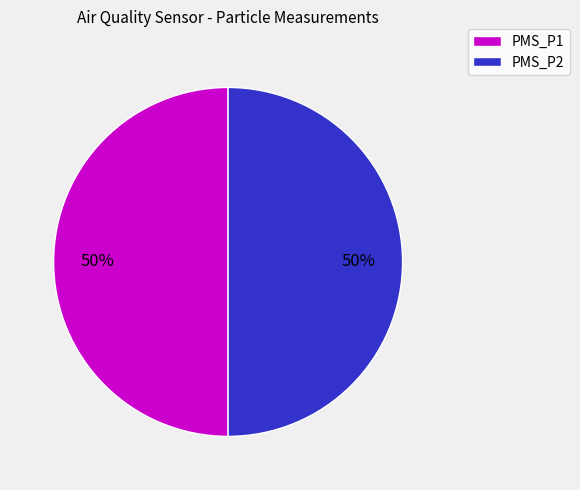

Count the number of slices in the pie.

2